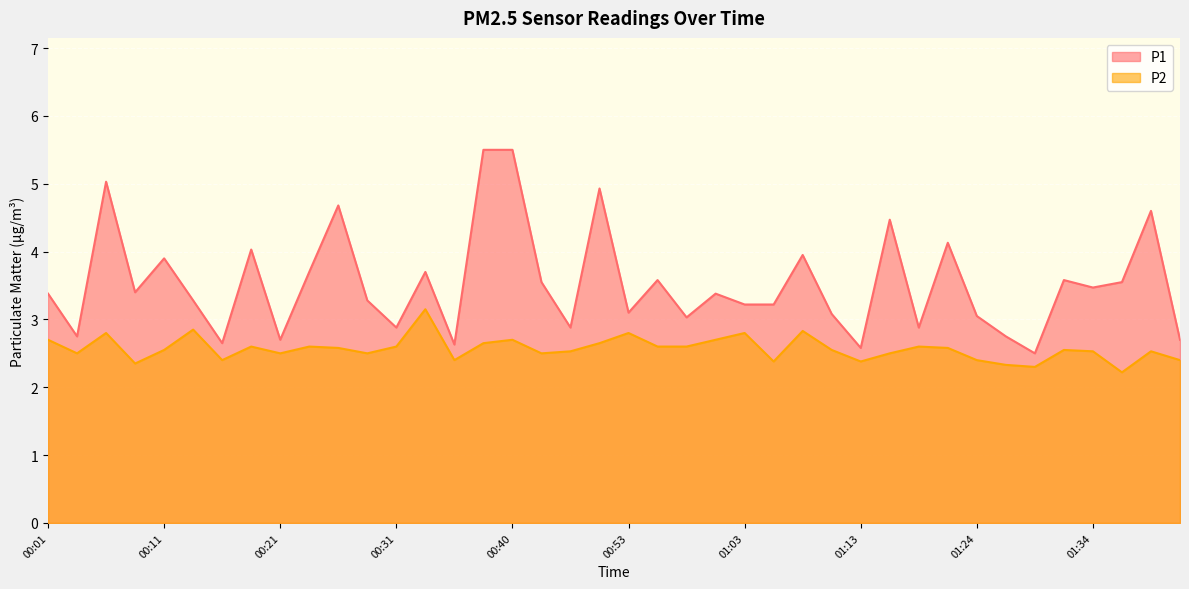

Reading right to left, transcribe all the data shown in this chart.

P1: 2.7	4.6	3.5	3.5	3.6	2.5	2.8	3.0	4.1	2.9	4.5	2.6	3.1	4.0	3.2	3.2	3.4	3.0	3.6	3.1	4.9	2.9	3.5	5.5	5.5	2.6	3.7	2.9	3.3	4.7	3.7	2.7	4.0	2.6	3.3	3.9	3.4	5.0	2.8	3.4
P2: 2.4	2.5	2.2	2.5	2.5	2.3	2.3	2.4	2.6	2.6	2.5	2.4	2.5	2.8	2.4	2.8	2.7	2.6	2.6	2.8	2.6	2.5	2.5	2.7	2.6	2.4	3.1	2.6	2.5	2.6	2.6	2.5	2.6	2.4	2.9	2.5	2.4	2.8	2.5	2.7